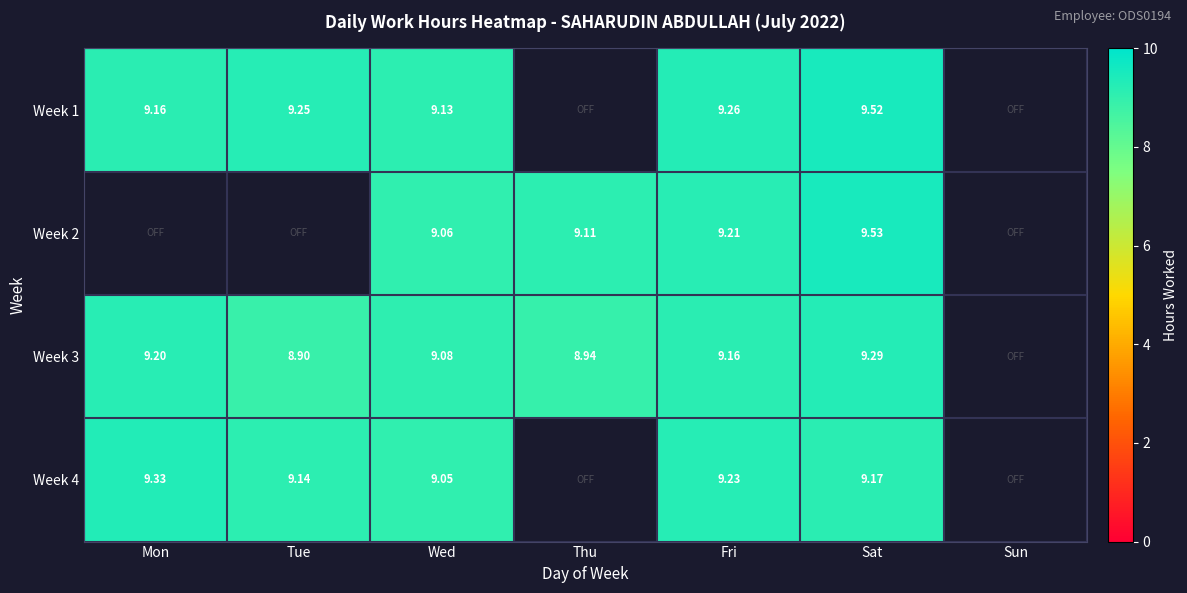

Is the value of Week 4 at Wed greater than the value of Week 2 at Thu?

No